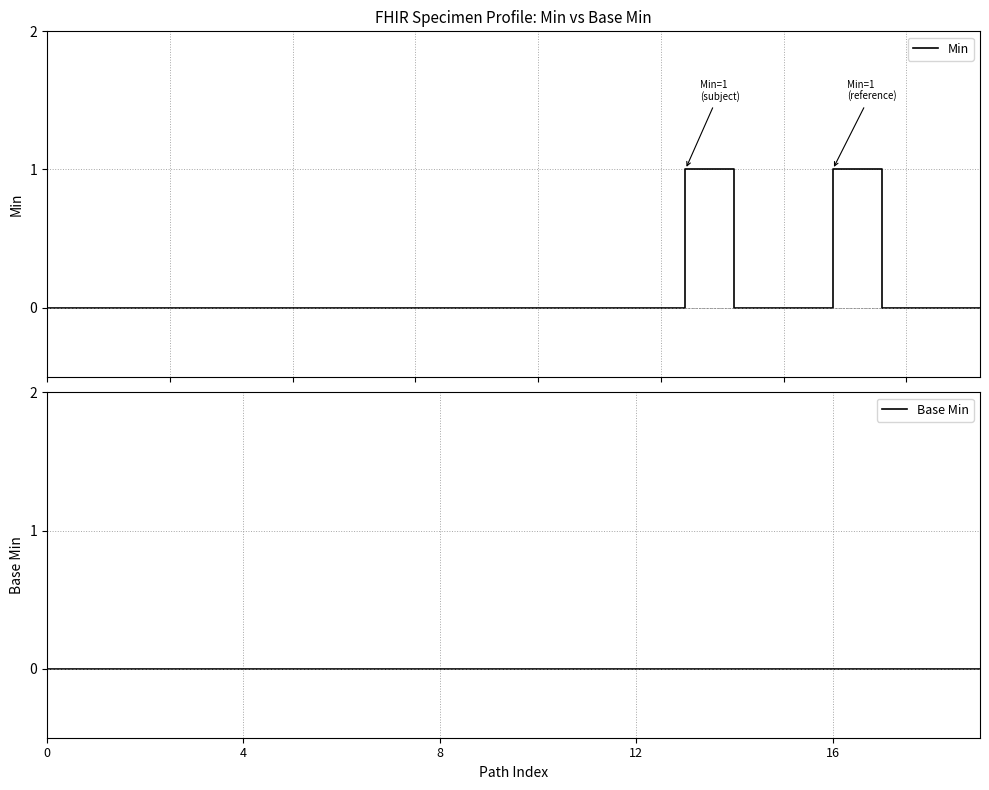

Is it true that Base Min equals 0 at 11?

True